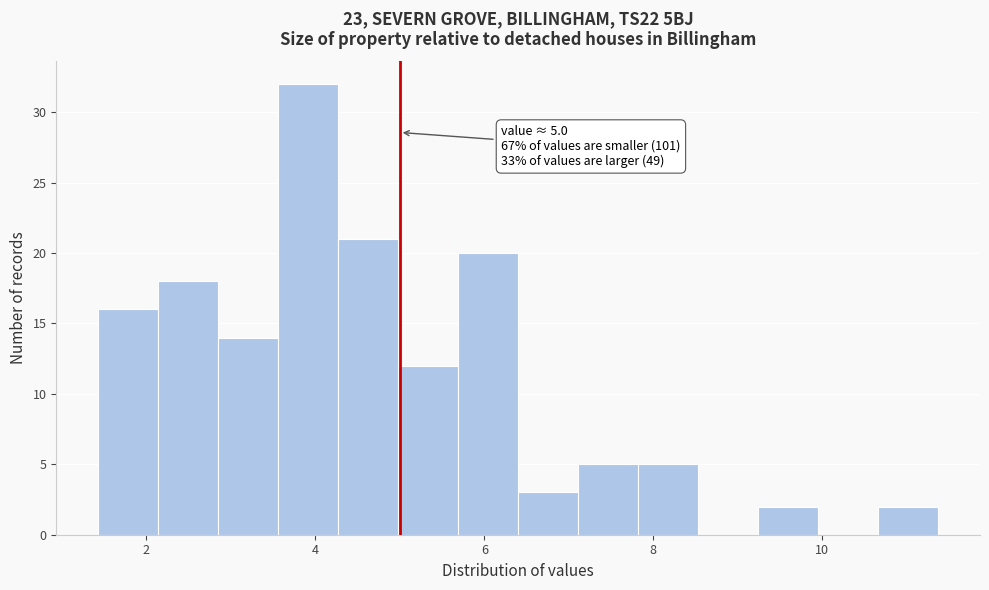

Around what value on the x-axis is the tallest bar? Give the approximate position of its centre, as read against the axis.

4.0